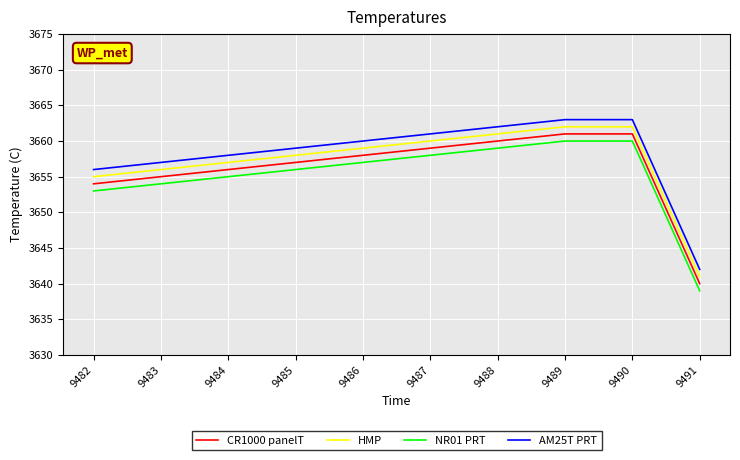

What is the difference between the highest and lowest values at 9491?

3